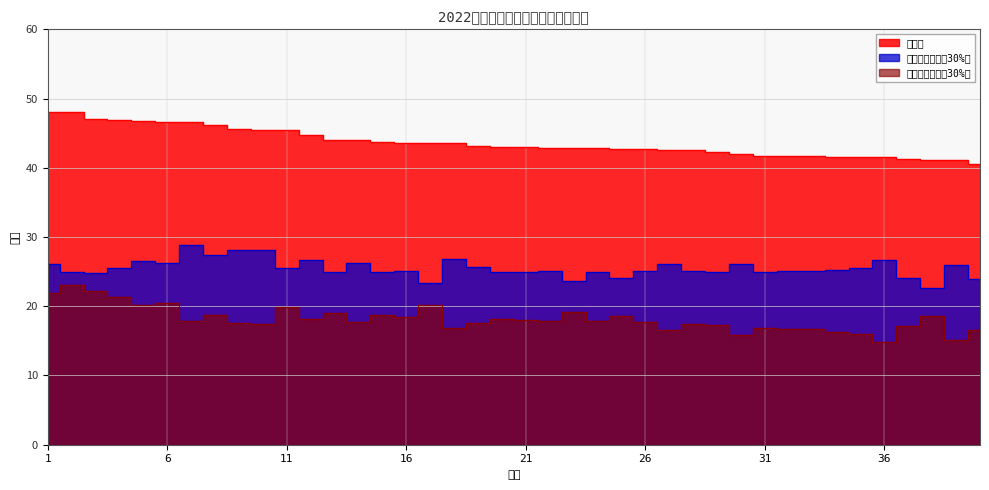

What are all the series names shown in the legend?

笔试折后成绩（30%）, 体能折后成绩（30%）, 总成绩